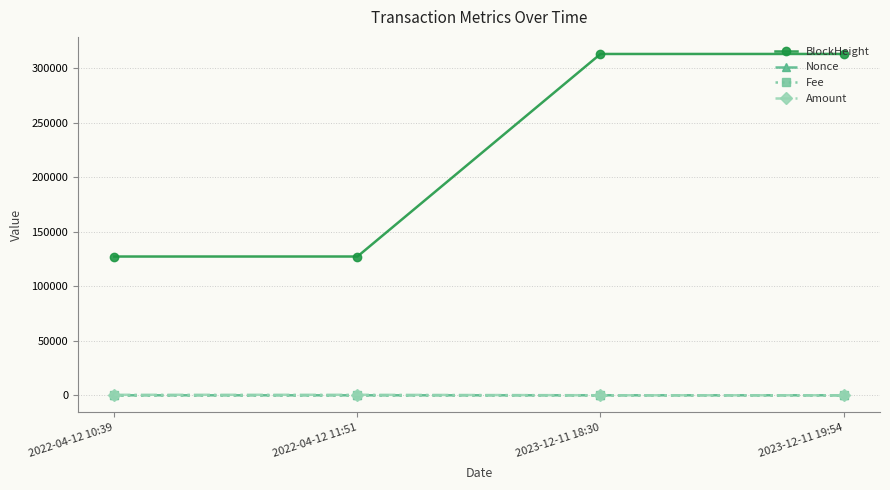

What is the difference between the Nonce values at 2023-12-11 19:54 and 2022-04-12 10:39?

3.0